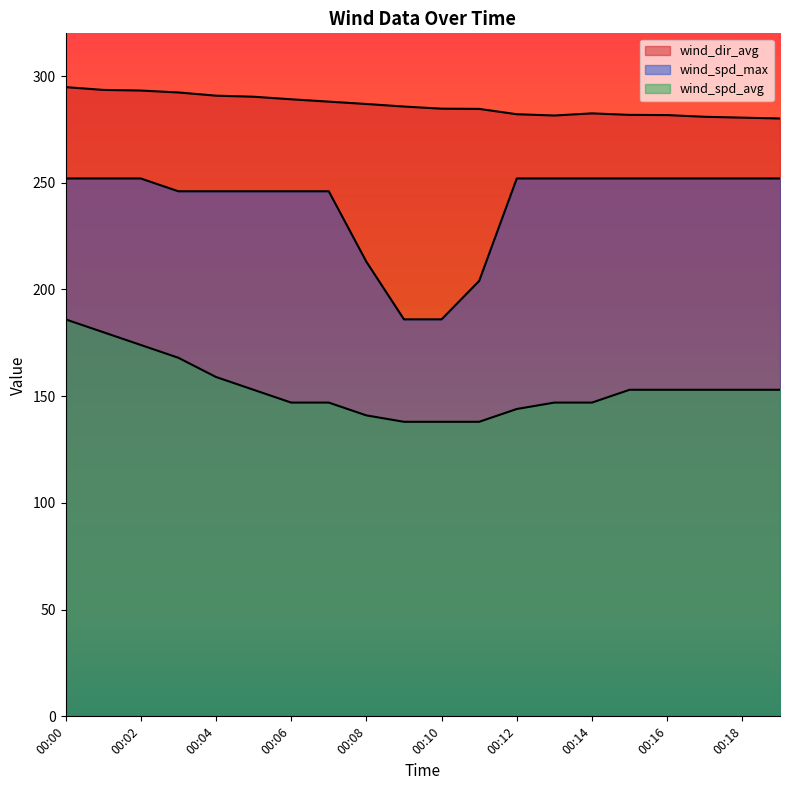

Does the chart display data point markers on the line(s)?

No